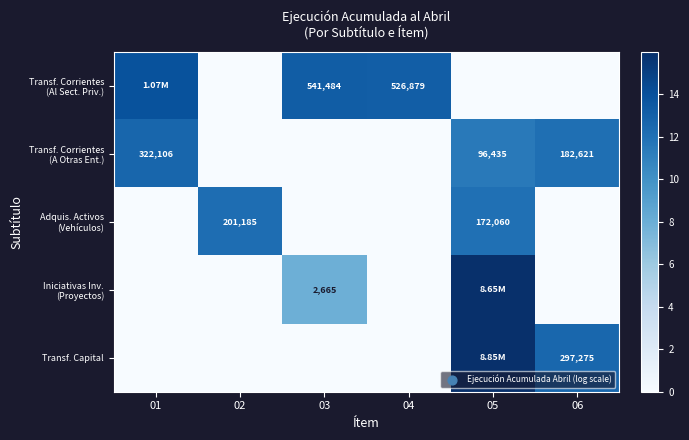

How many positive values does the Adquis. Activos (Vehículos) series have?

2